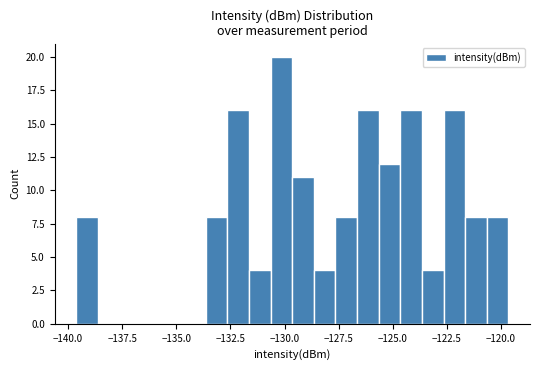

Around what value on the x-axis is the tallest bar? Give the approximate position of its centre, as read against the axis.

-130.0